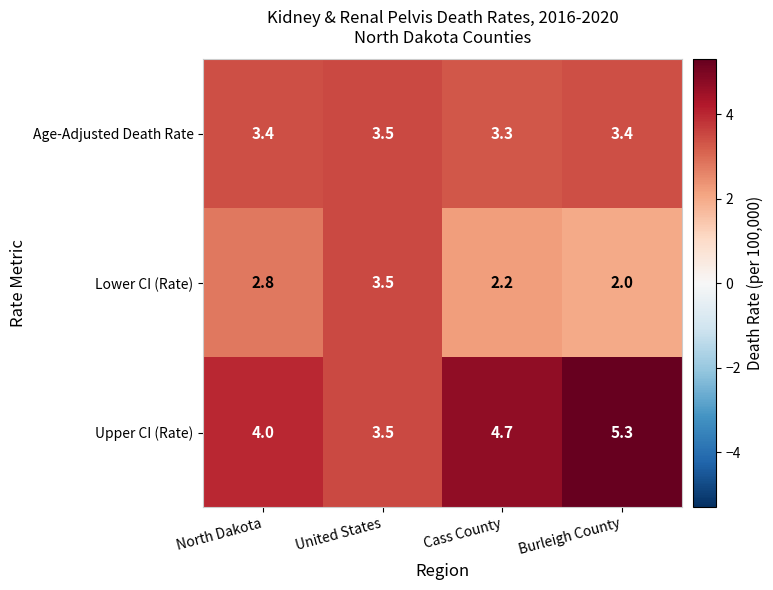

What is the greatest value displayed?

5.3